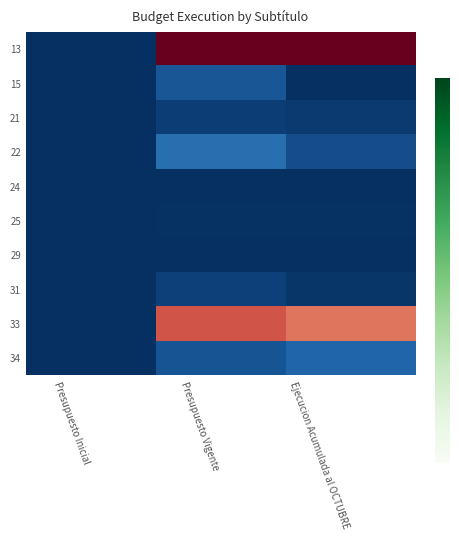

What is the maximum value shown in the chart?

1.0